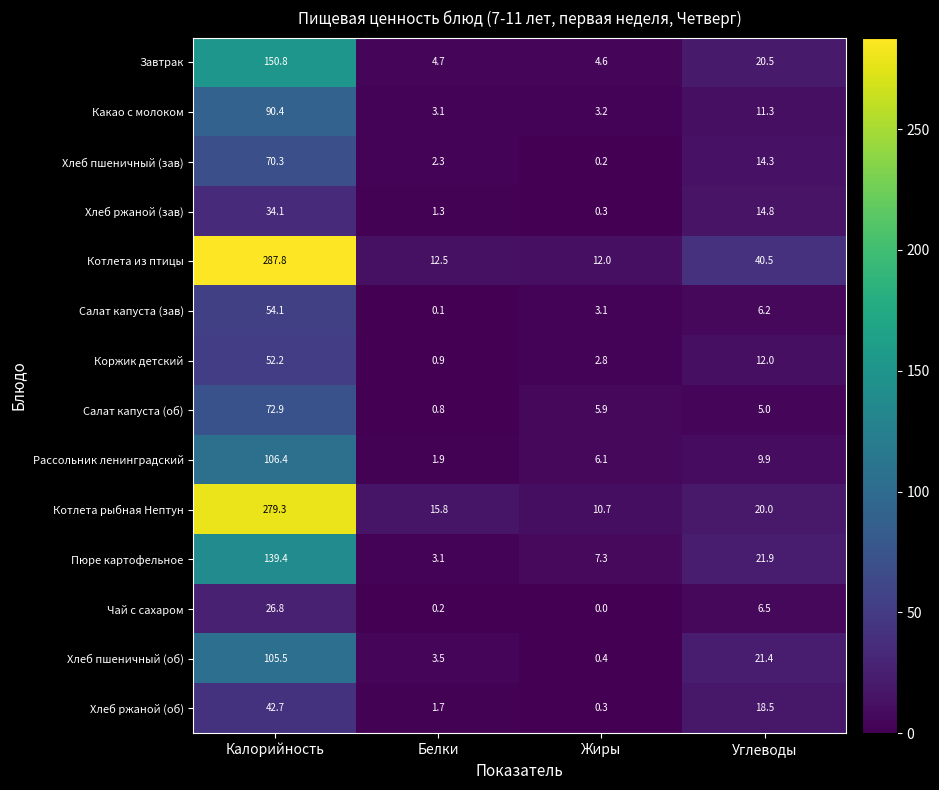

List the series in order of their peak value, lowest first.

Чай с сахаром, Хлеб ржаной (зав), Хлеб ржаной (об), Коржик детский, Салат капуста (зав), Хлеб пшеничный (зав), Салат капуста (об), Какао с молоком, Хлеб пшеничный (об), Рассольник ленинградский, Пюре картофельное, Завтрак, Котлета рыбная Нептун, Котлета из птицы